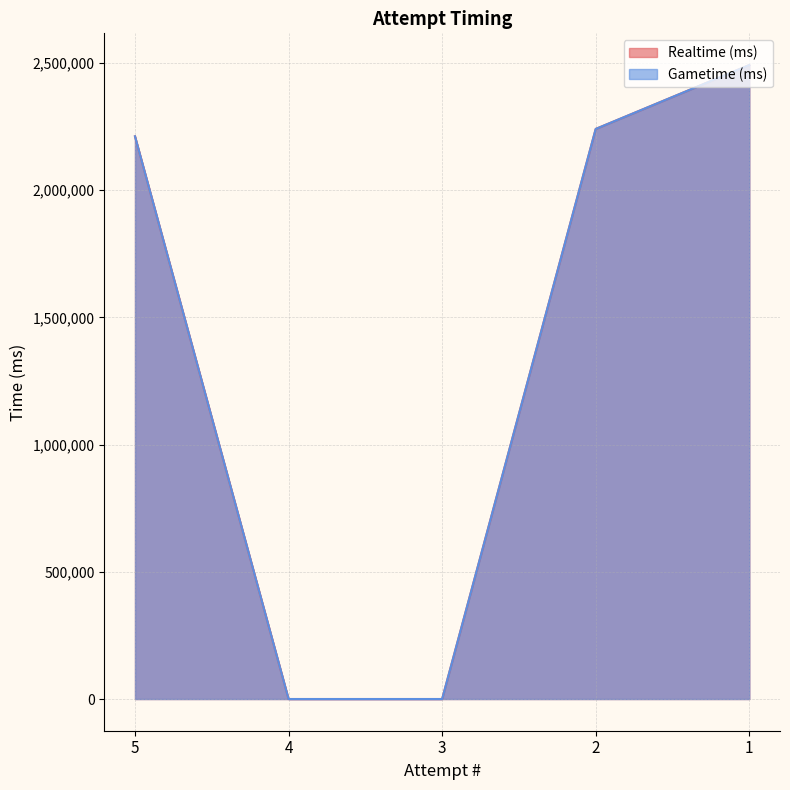

True or false: Gametime (ms) has more than 1 points higher than both neighbors.

False